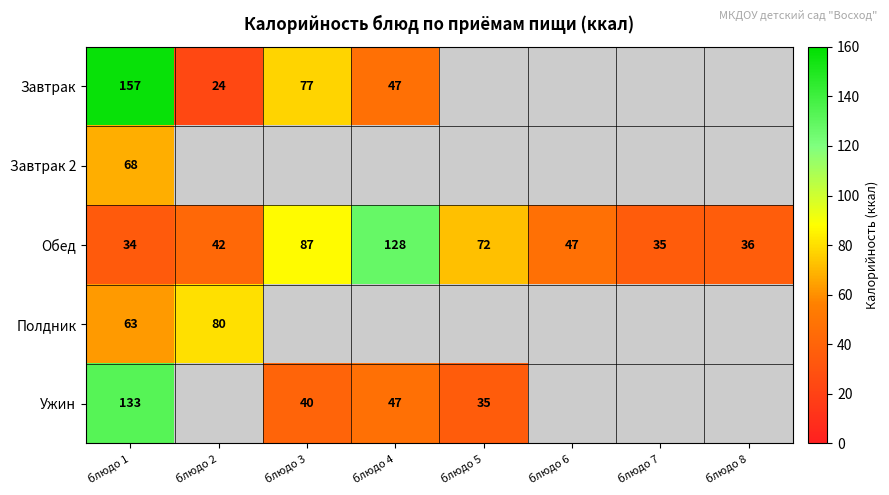

How many distinct data groups are displayed?

5